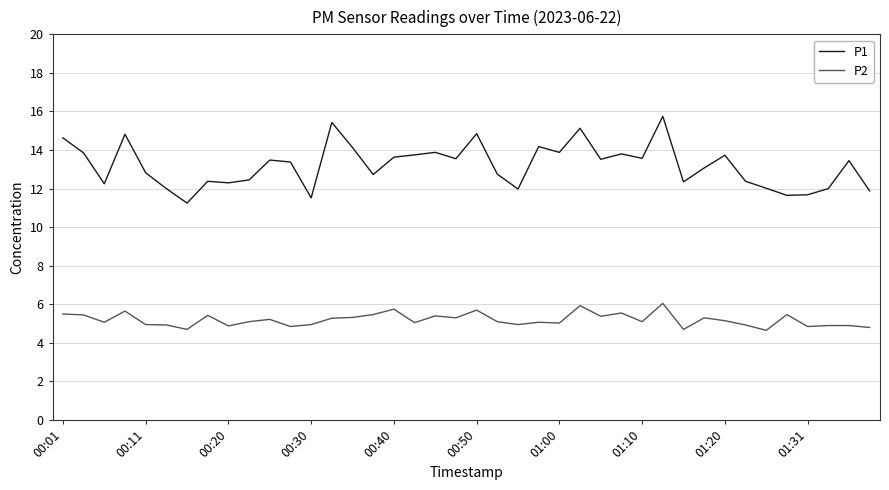

What is the average value of the P2 series?

5.2